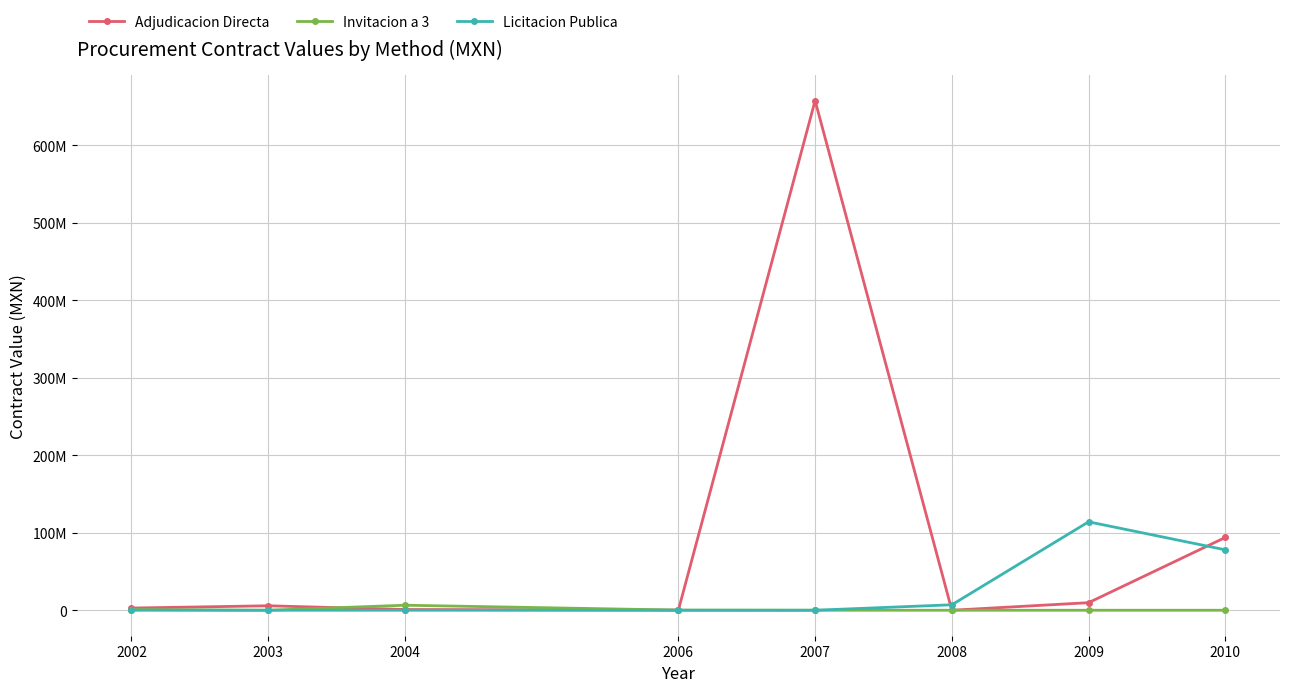

In Adjudicacion Directa, how many points are higher than both neighbors (excluding endpoints)?

2